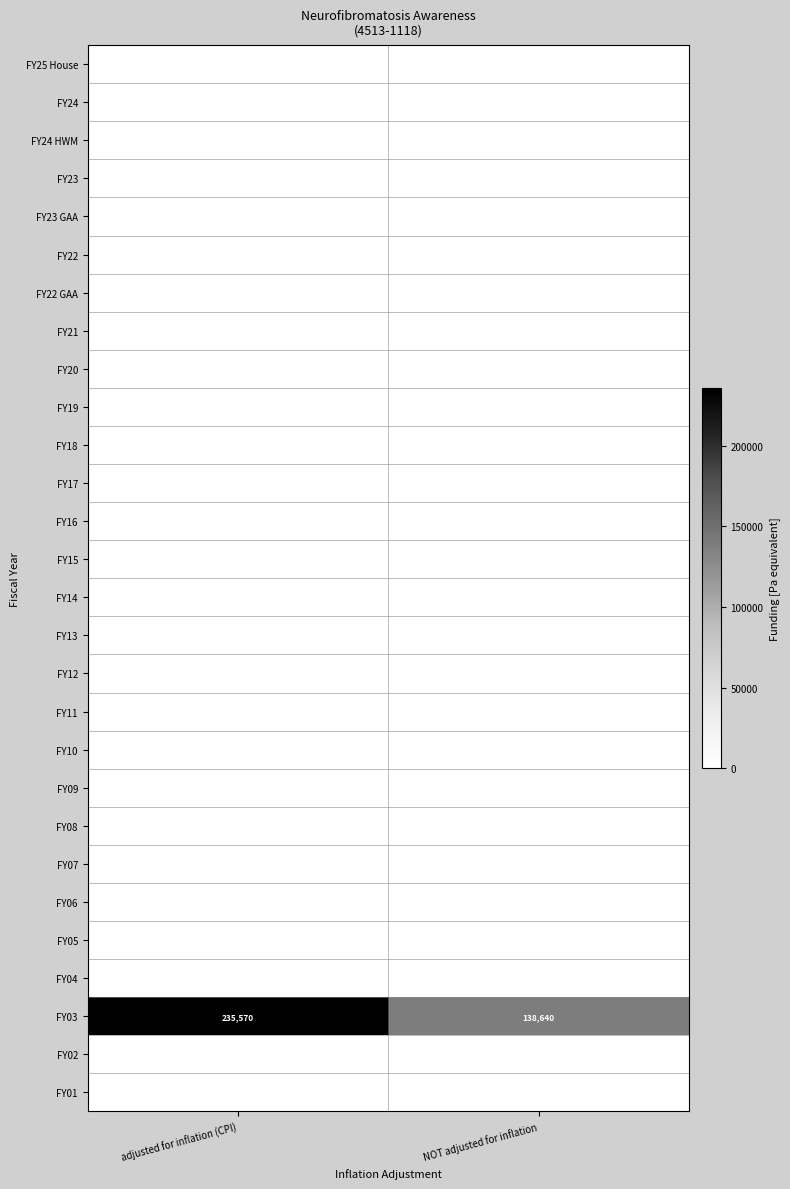

How many series are shown in this chart?

28